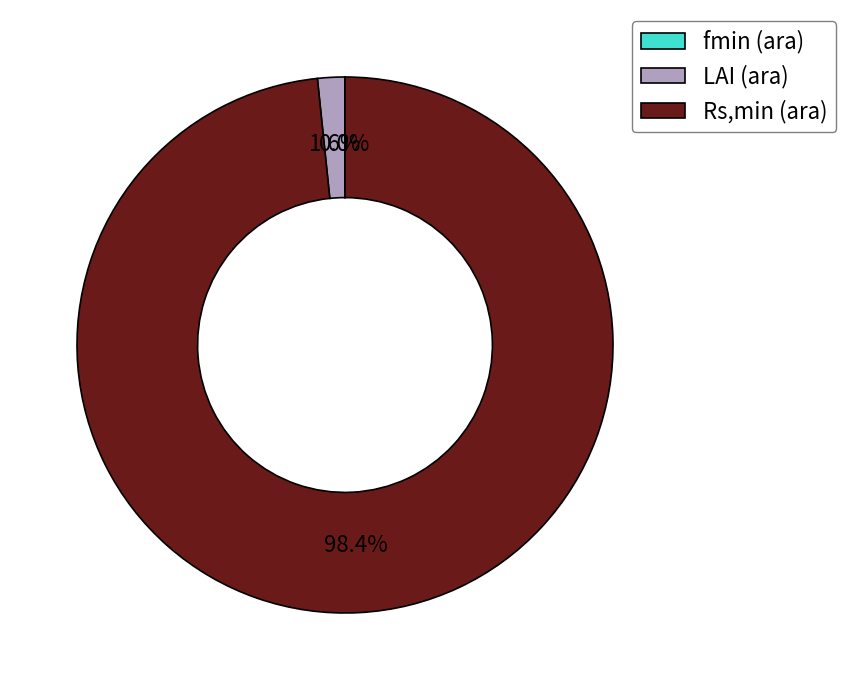

Which slice is the largest?

Rs,min (ara)